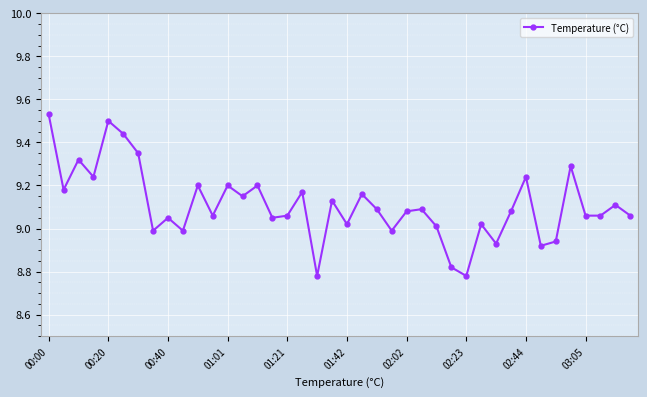

What is the sum of all values?

364.3